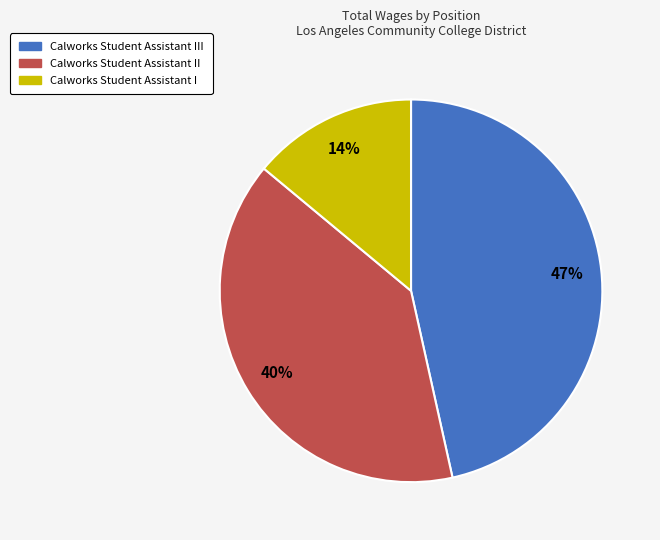

Which category has the biggest portion of the pie?

Calworks Student Assistant III